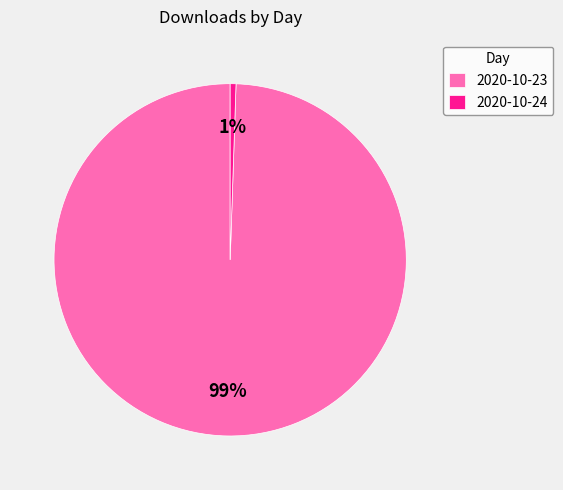

How many segments does this pie chart have?

2